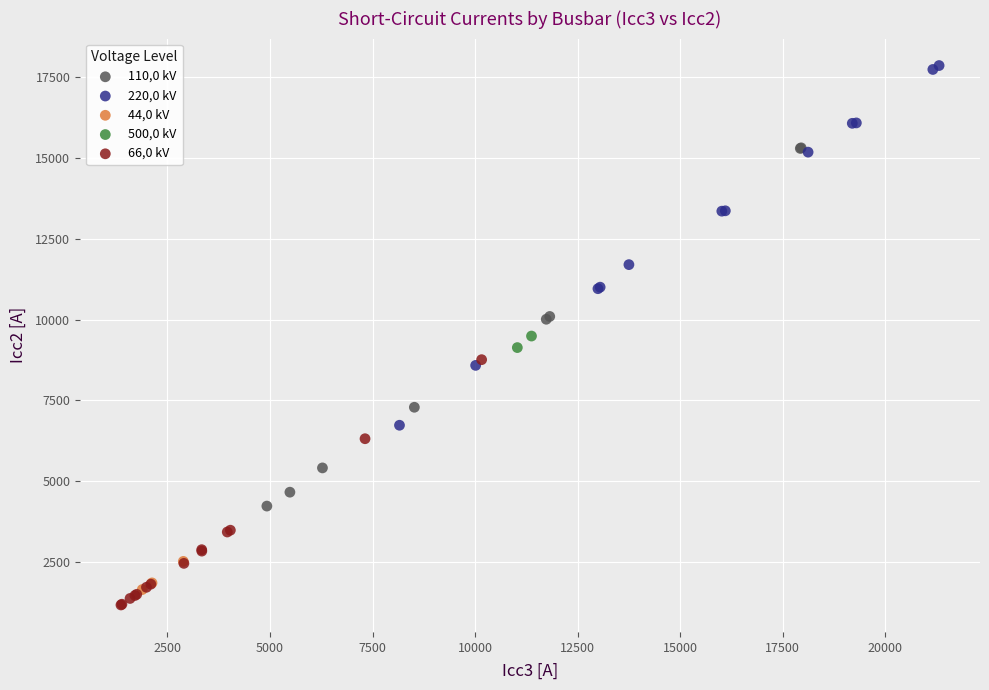

What are all the series names shown in the legend?

110,0 kV, 220,0 kV, 44,0 kV, 500,0 kV, 66,0 kV